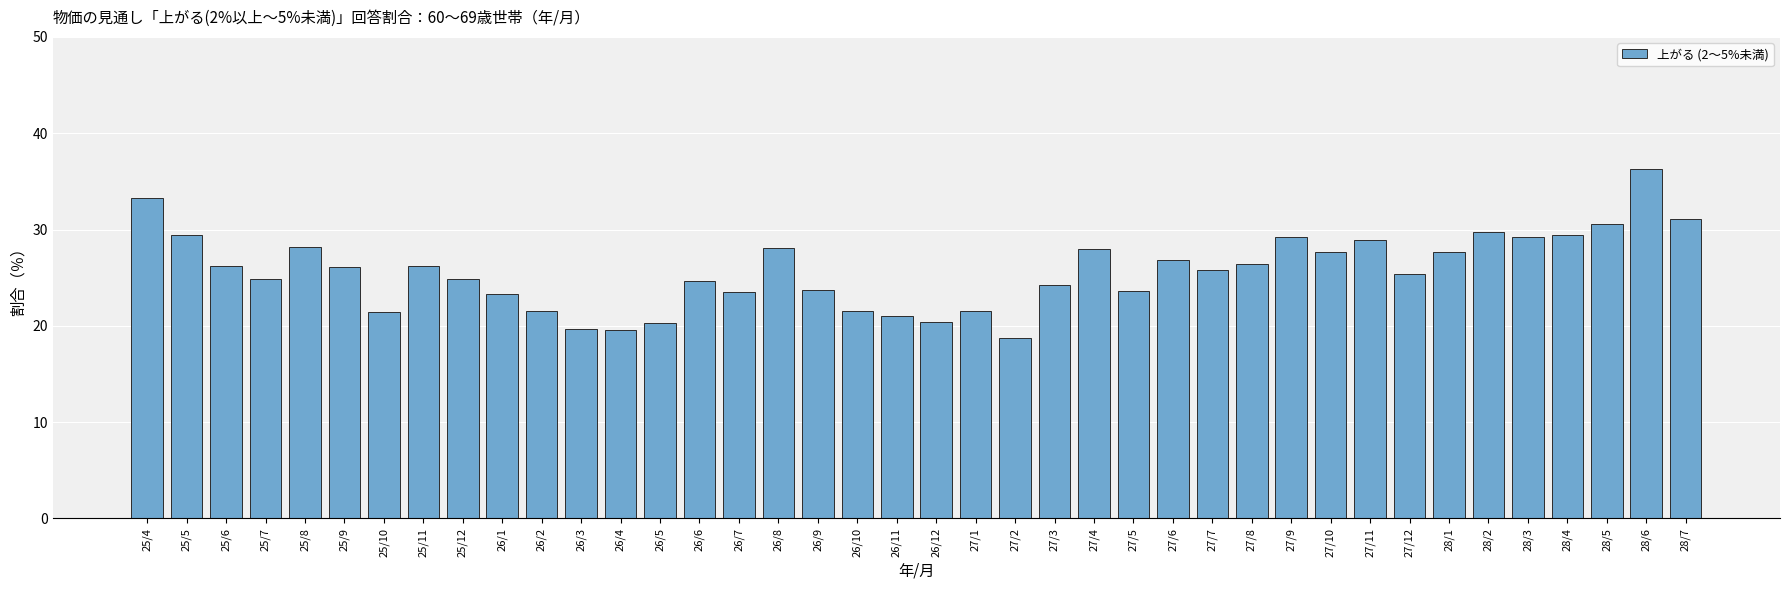

Are the bars horizontal?

No